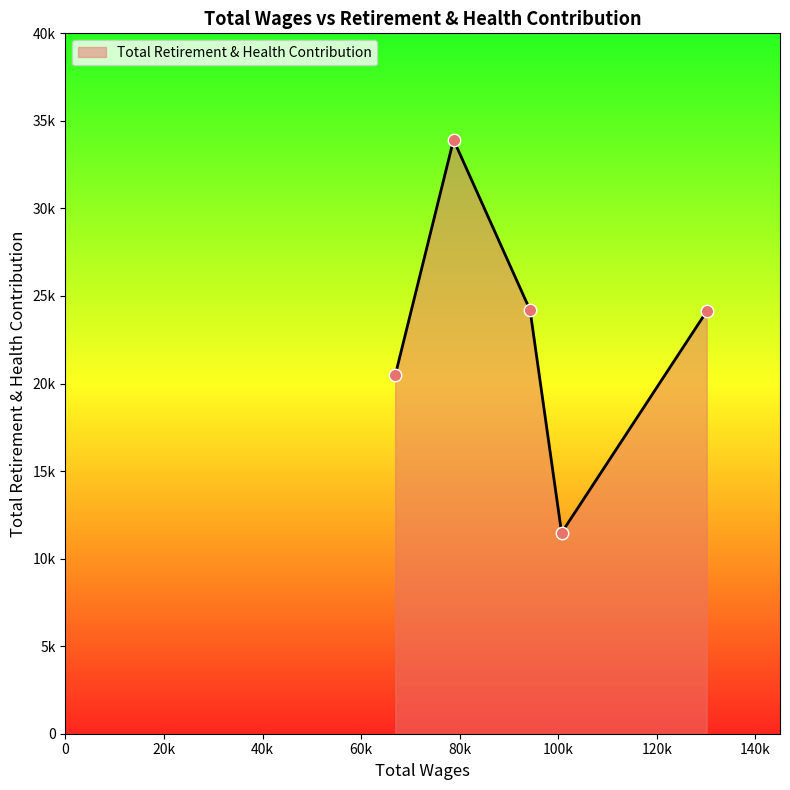

What is the change in value from Associate Engineer (130125) to Construction Inspector (78759)?

+9796